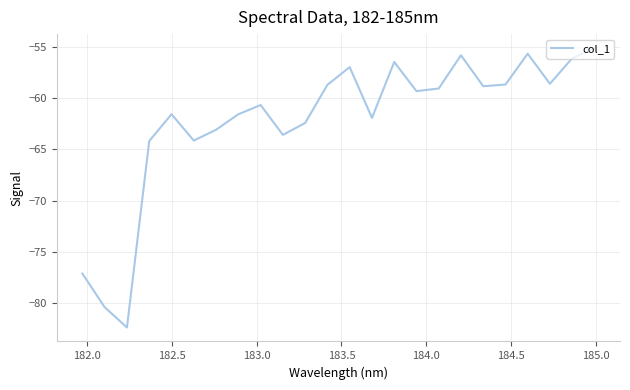

What is the difference between the maximum and minimum values?

27.3